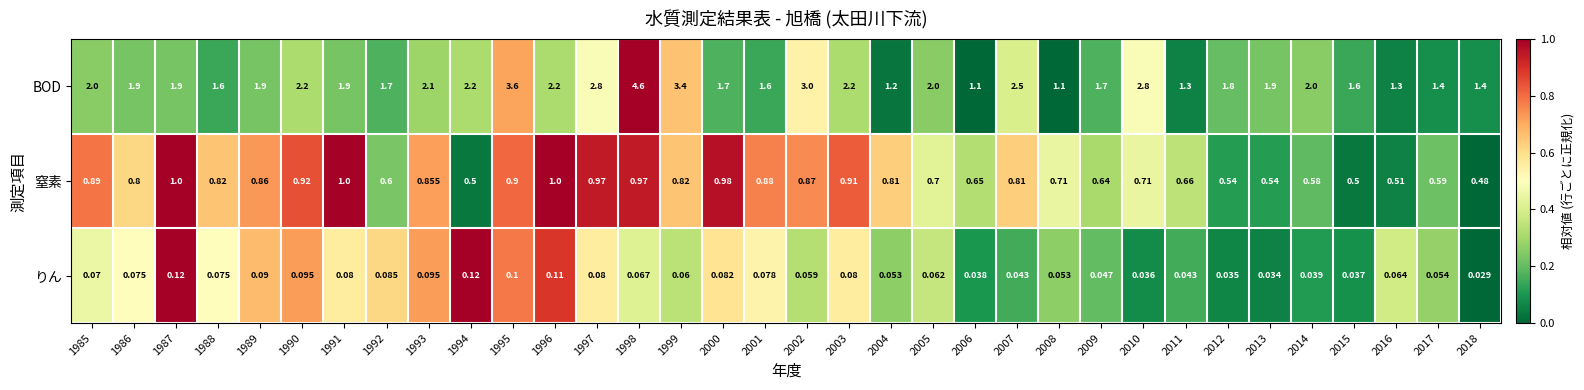

Which series has the widest spread of values?

BOD